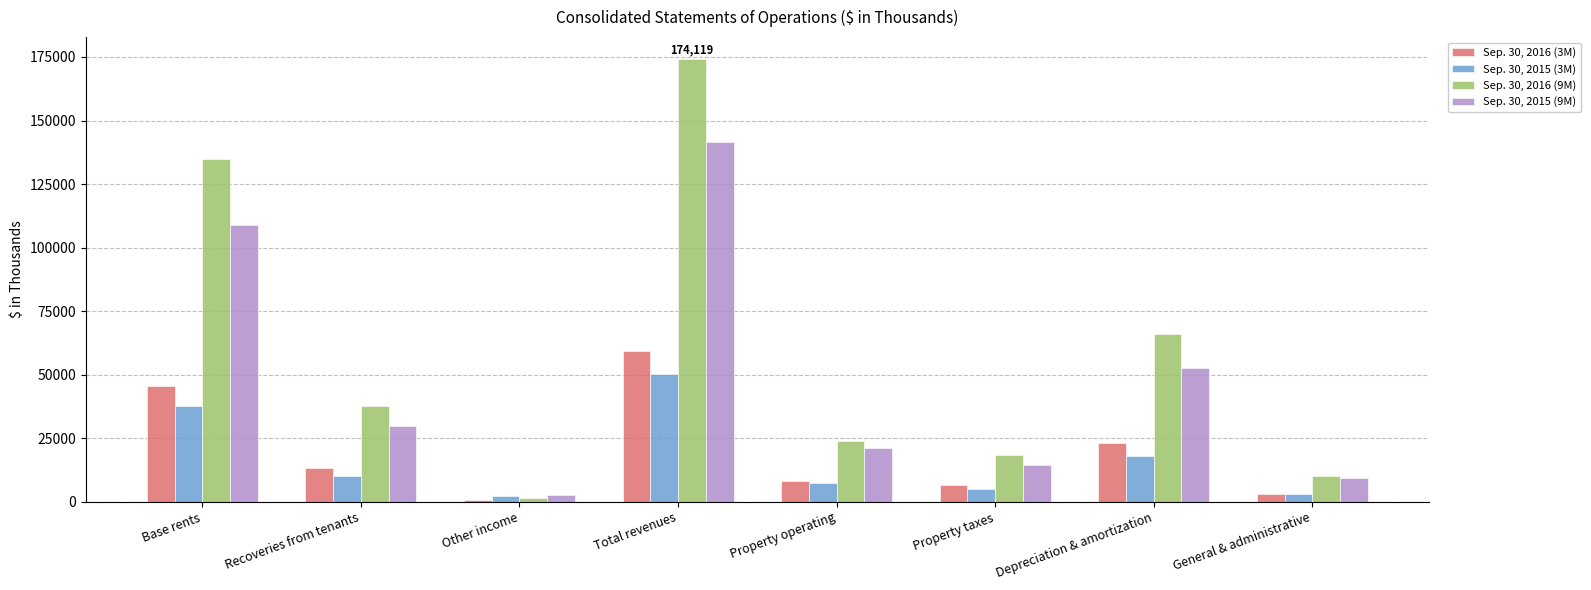

Is the value of Sep. 30, 2016 (3M) at Recoveries from tenants greater than the value of Sep. 30, 2015 (3M) at Total revenues?

No